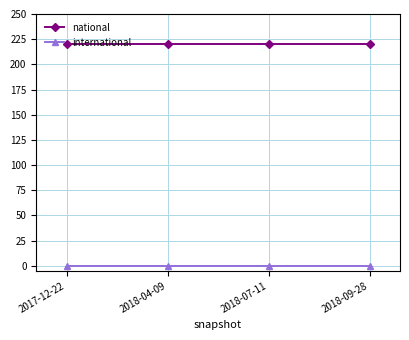

Rank the series by their average value, from lowest to highest.

international, national